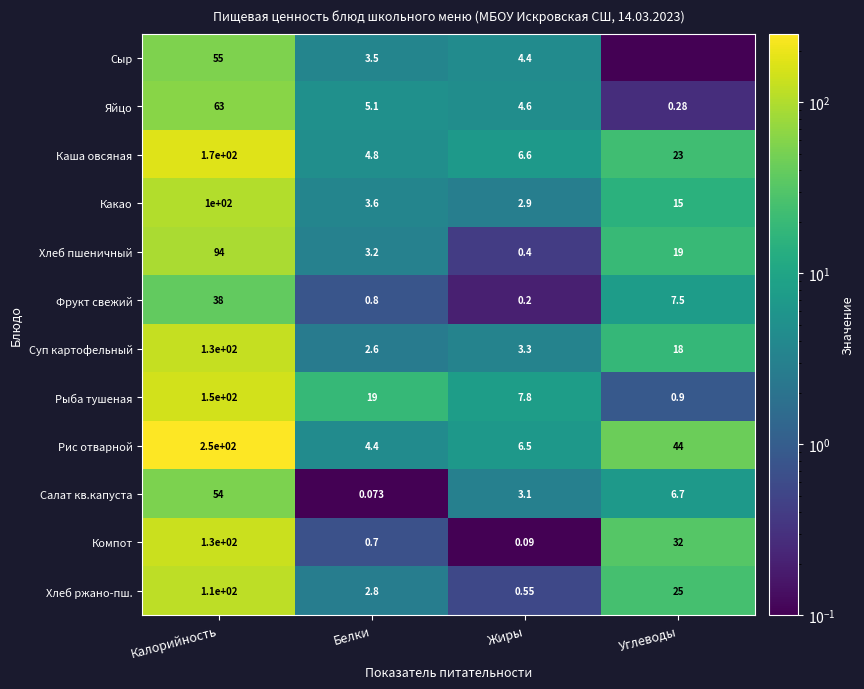

The value of Сыр at Белки is 1.3. True or false?

False